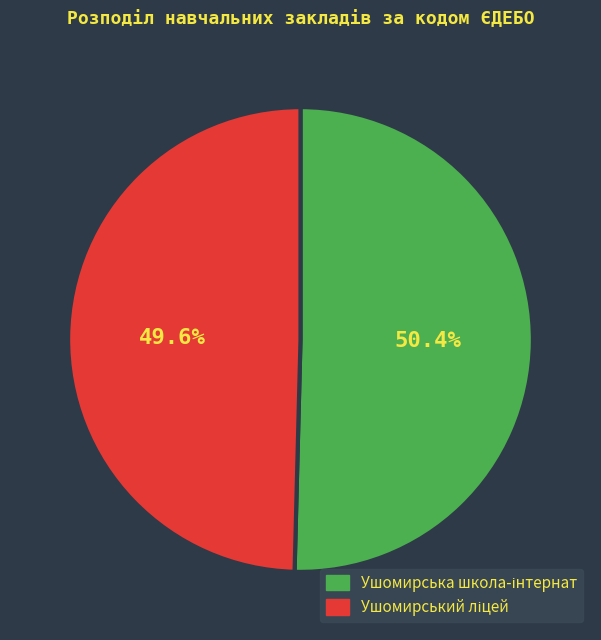

Is there a majority slice in this chart?

Yes